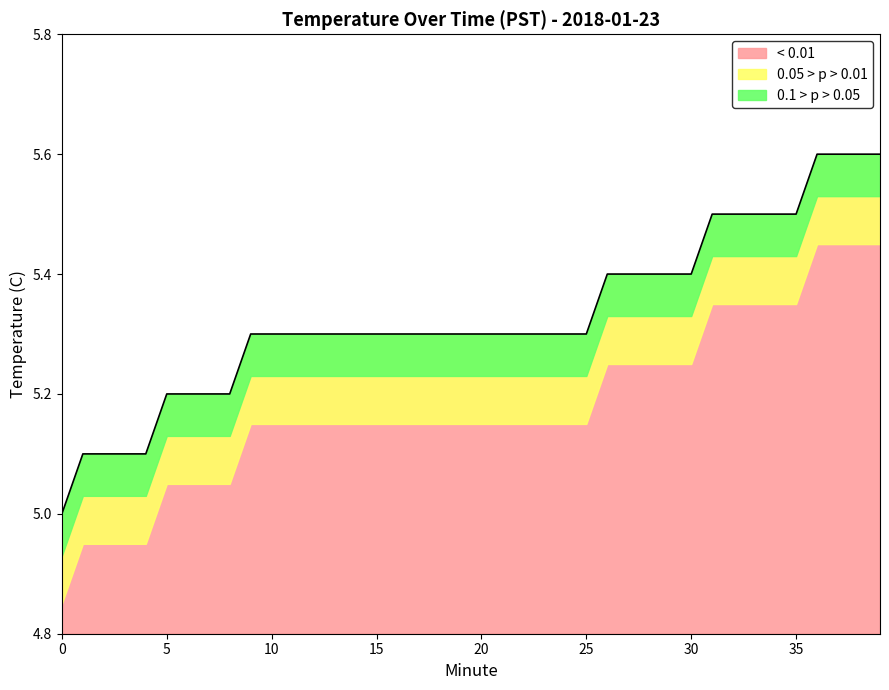

How many lines are shown in the chart?

1